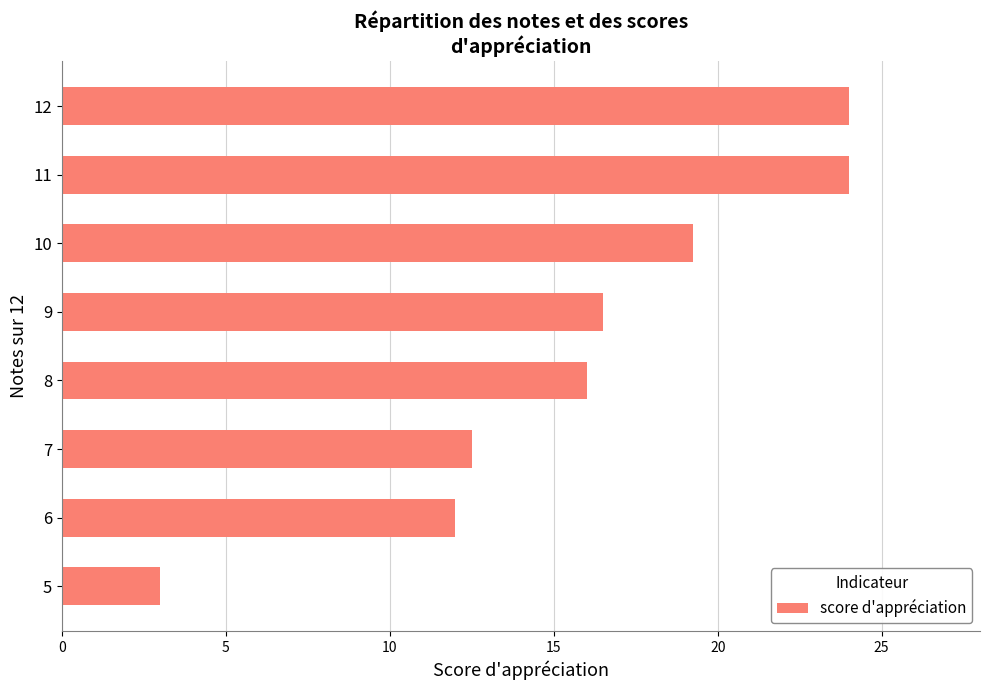

How many data points does each series have?

8